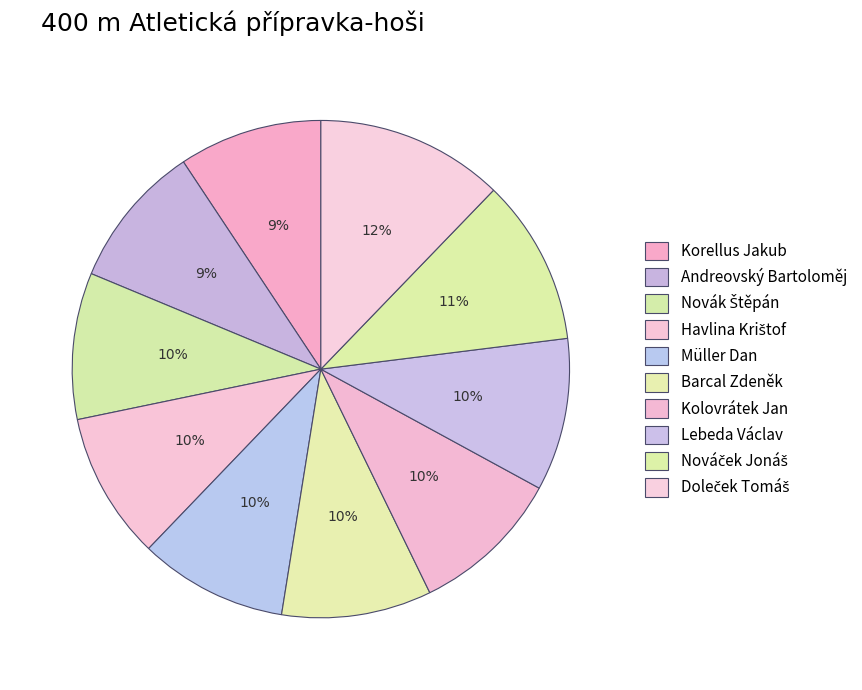

The Novák Štěpán slice represents 10% of the pie. True or false?

True